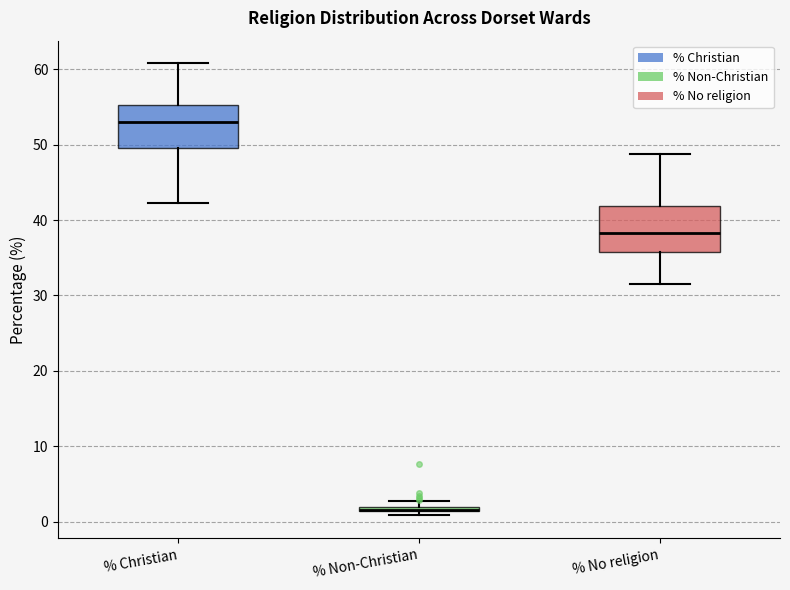

Where does the lower whisker of the box for % Christian end on the y-axis? The values are not printed on the chart, so give them approximately, as read against the axis.

42